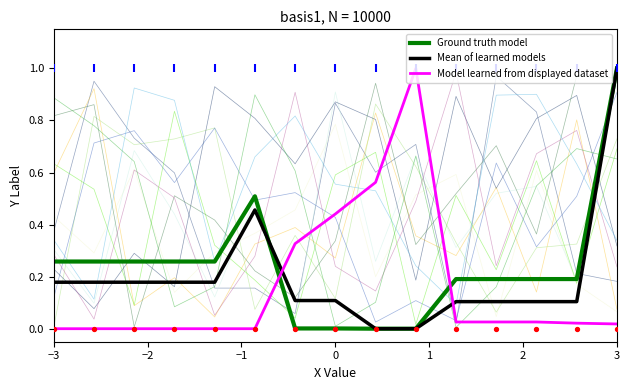

At how many categories does at least one series exceed 0?

15